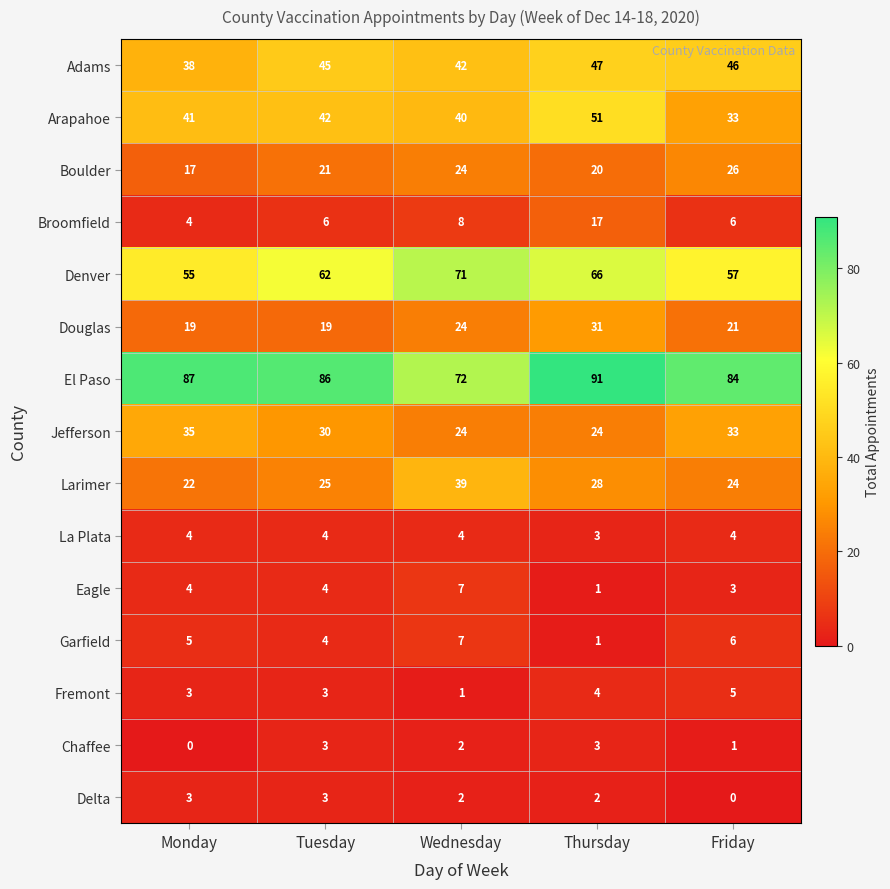

Is it true that Adams equals 59 at Wednesday?

False